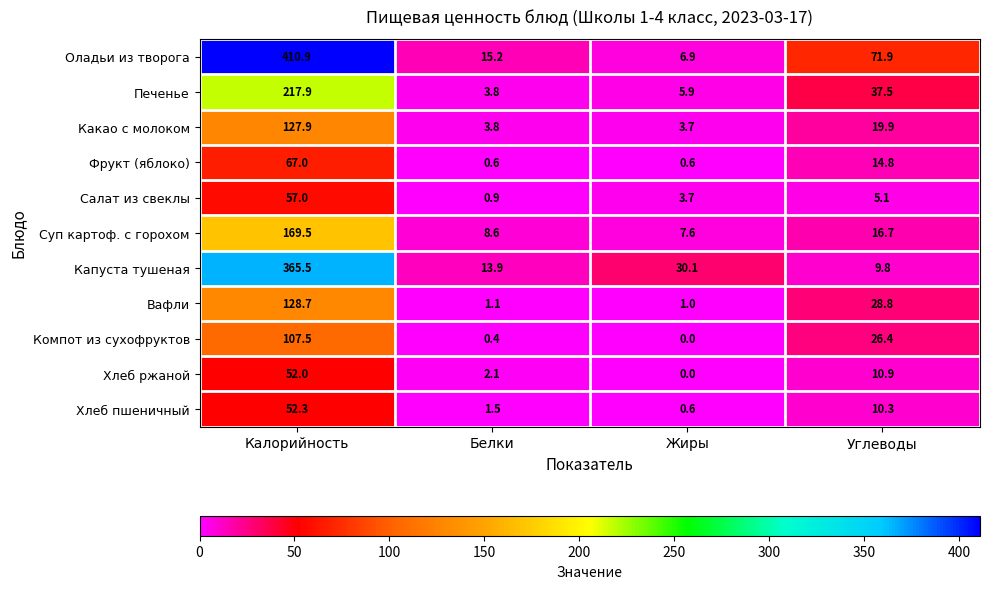

At how many categories does at least one series exceed 245?

1